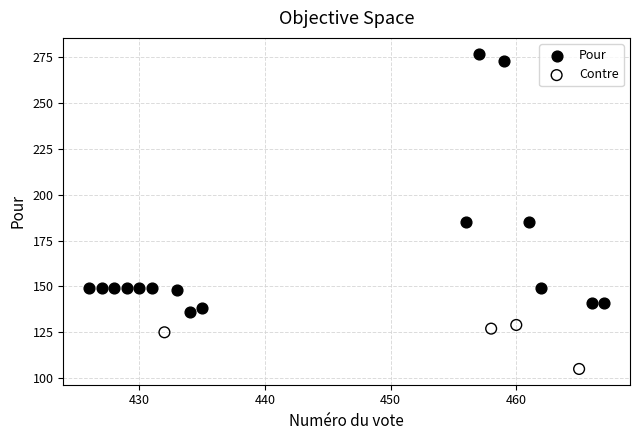

Which series reaches the minimum Y coordinate?

Contre